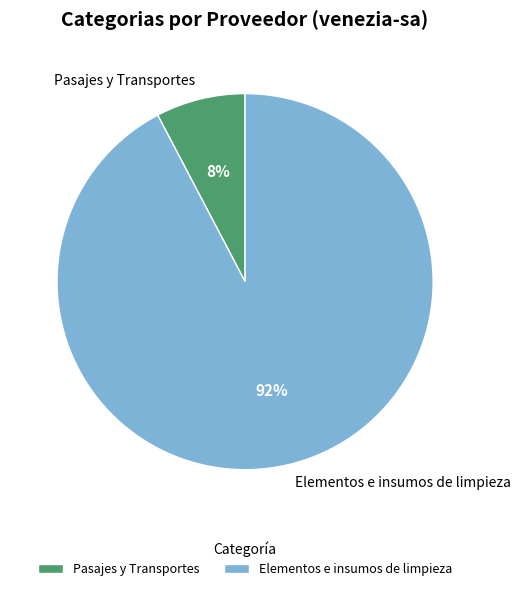

To the nearest percent, what is the combined percentage of Elementos e insumos de limpieza and Pasajes y Transportes?

100%